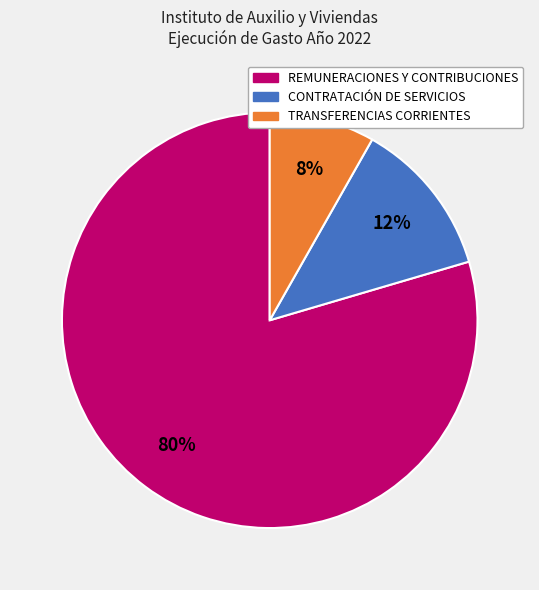

Does any single category account for the majority?

Yes